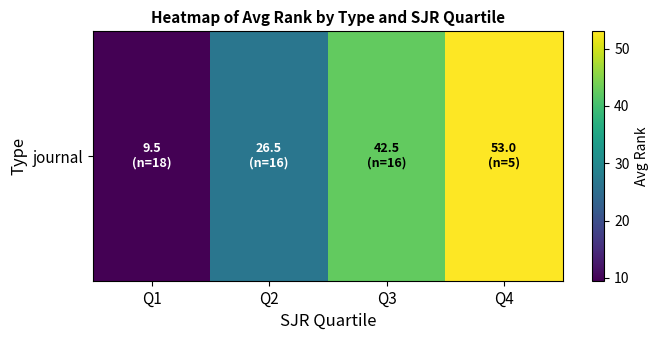

What is the minimum value shown in the chart?

9.5